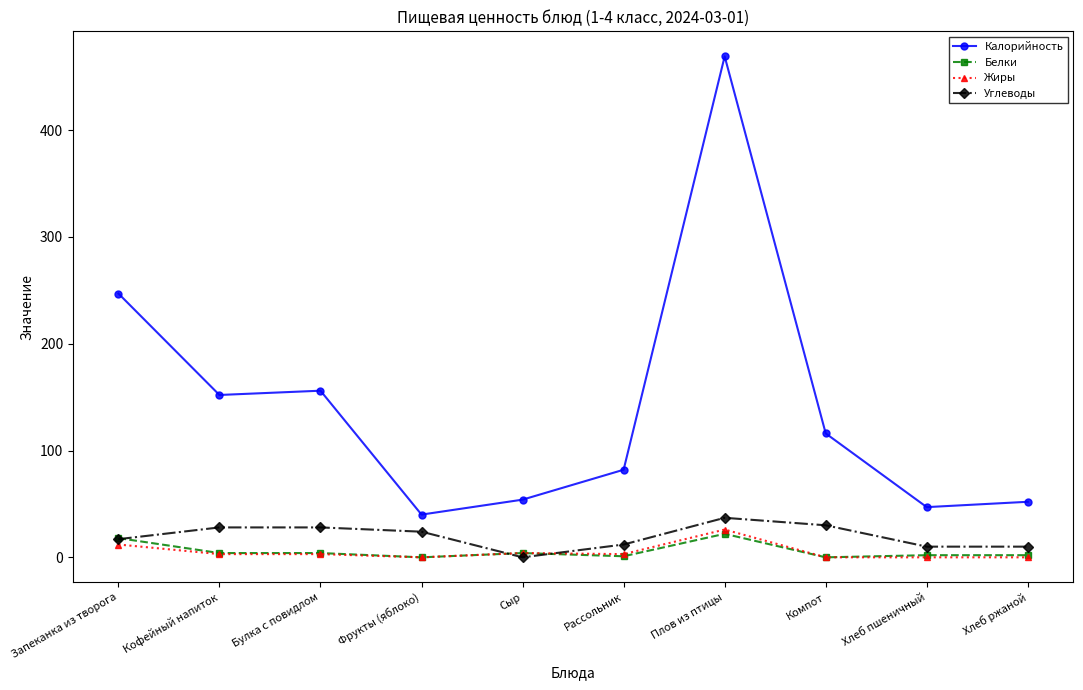

At how many categories does at least one series exceed 388?

1